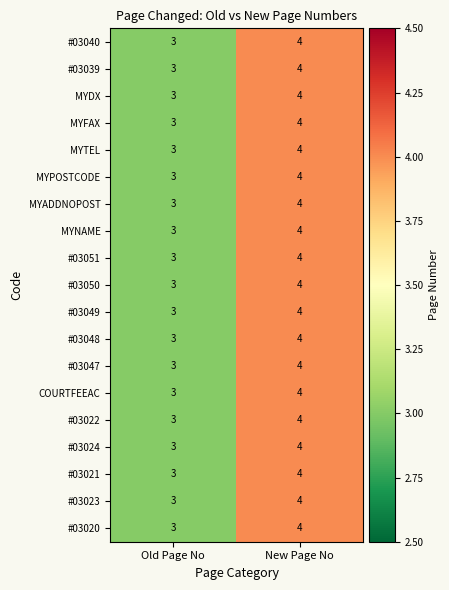

Count the number of categories in the chart.

2